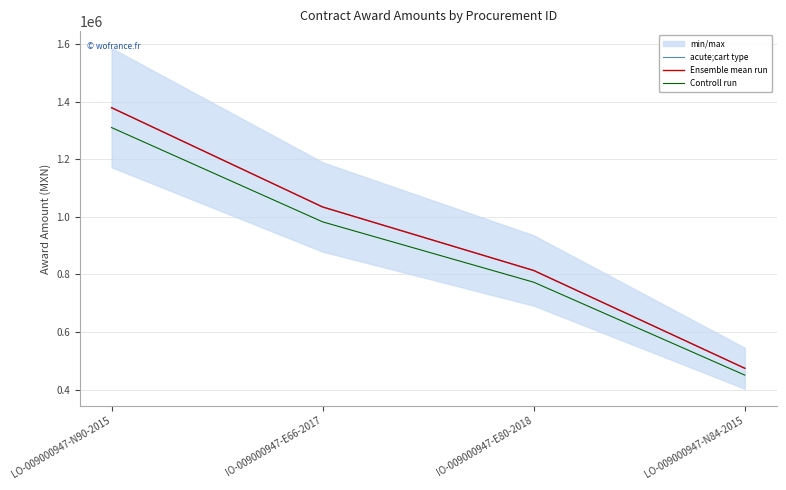

True or false: acute;cart type has a value of 1034478.9 at IO-009000947-E66-2017.

True